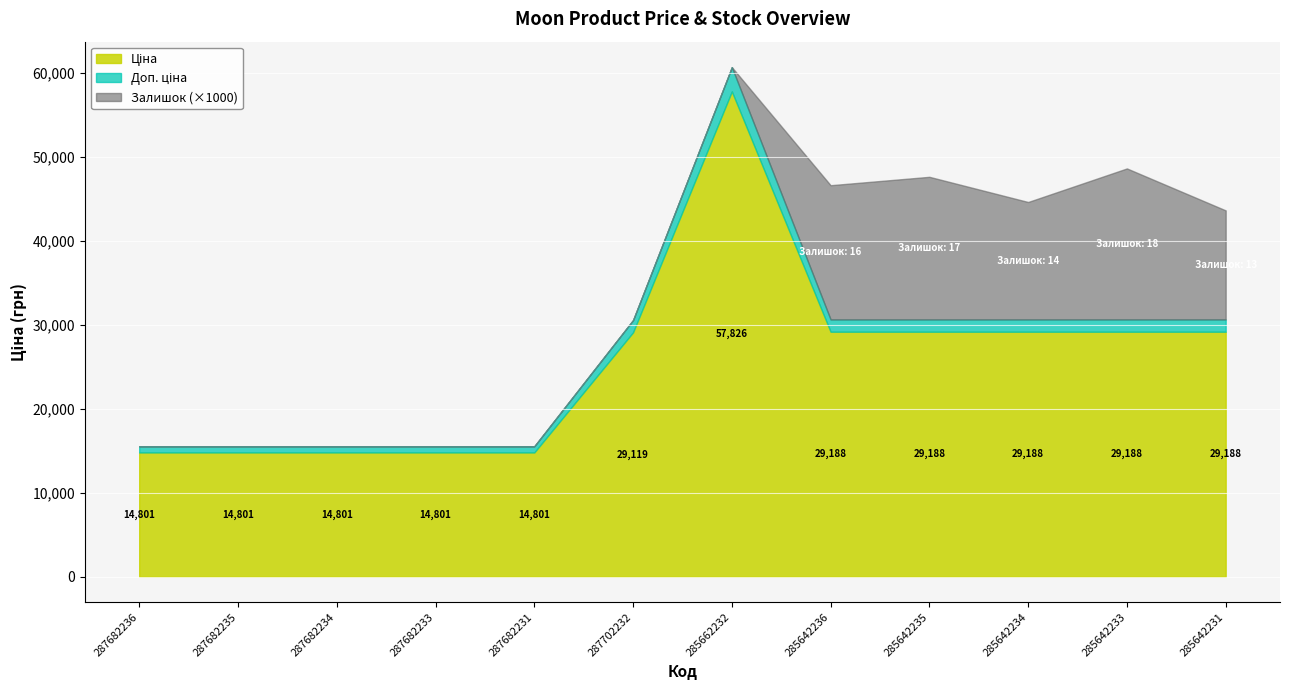

Which label corresponds to the largest value in the chart?

285662232